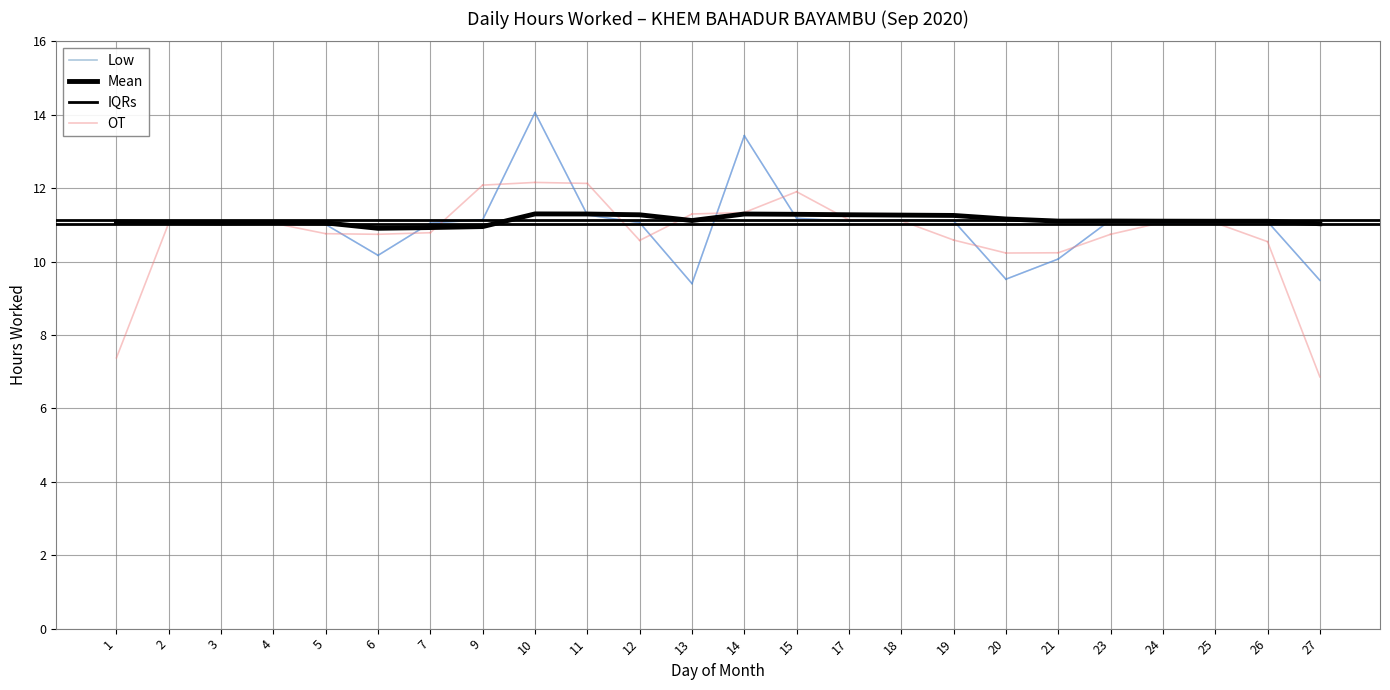

Rank the categories by value from lowest to highest.

13, 27, 20, 21, 6, 5, 3, 24, 2, 7, 25, 12, 1, 26, 4, 17, 19, 18, 23, 9, 15, 11, 14, 10